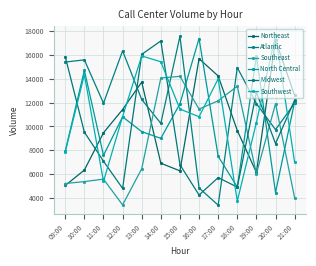

What value does the Southeast series have at 18:00, to the nearest 10?

13380